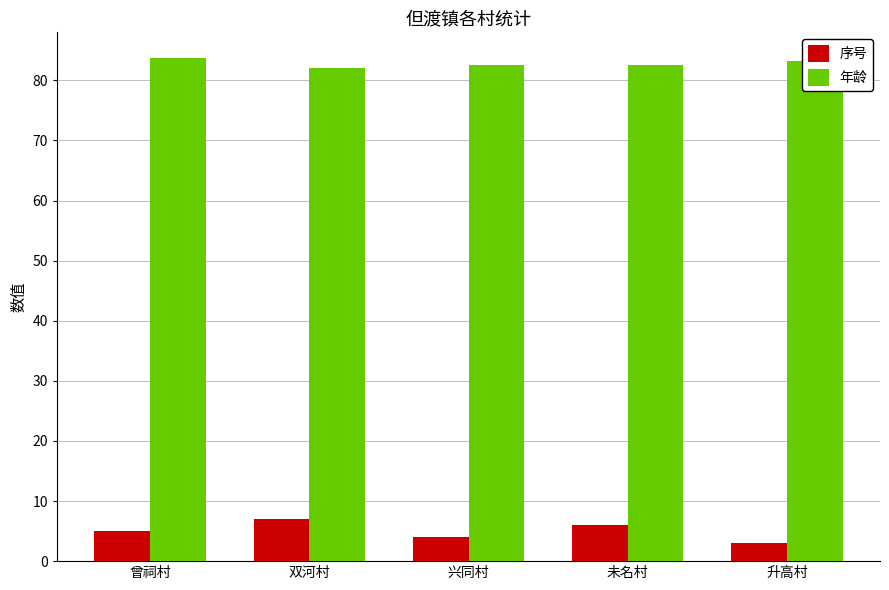

The 序号 series shows 5.0 at 曾祠村. True or false?

True